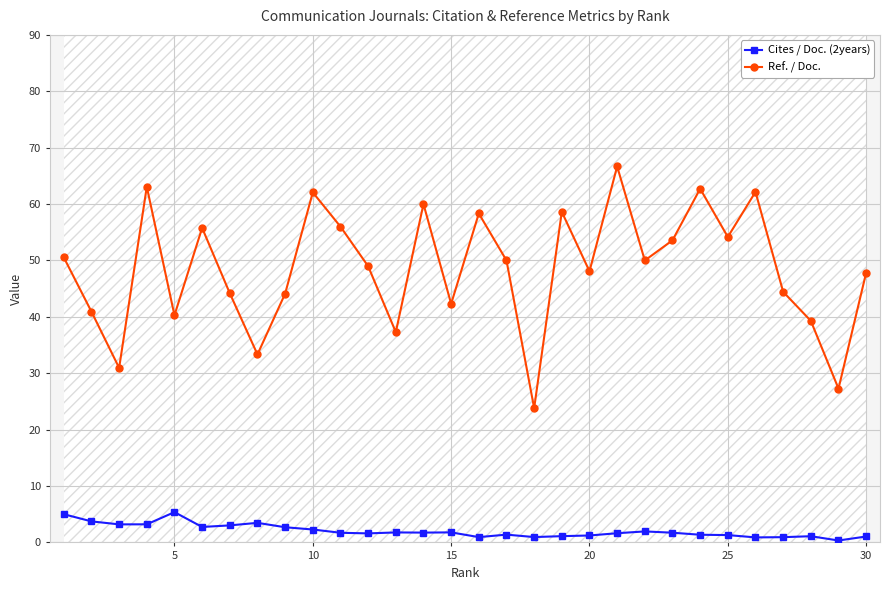

True or false: Cites / Doc. (2years) and Ref. / Doc. intersect in this chart.

False